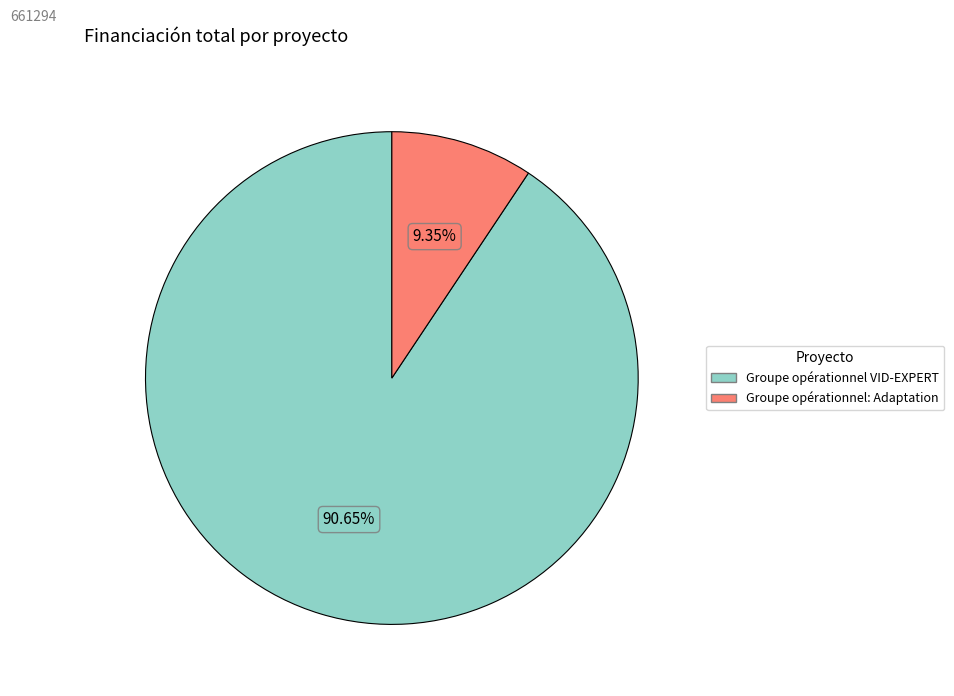

What is the ratio of the value at Groupe opérationnel: Adaptation to the value at Groupe opérationnel VID-EXPERT?

0.1